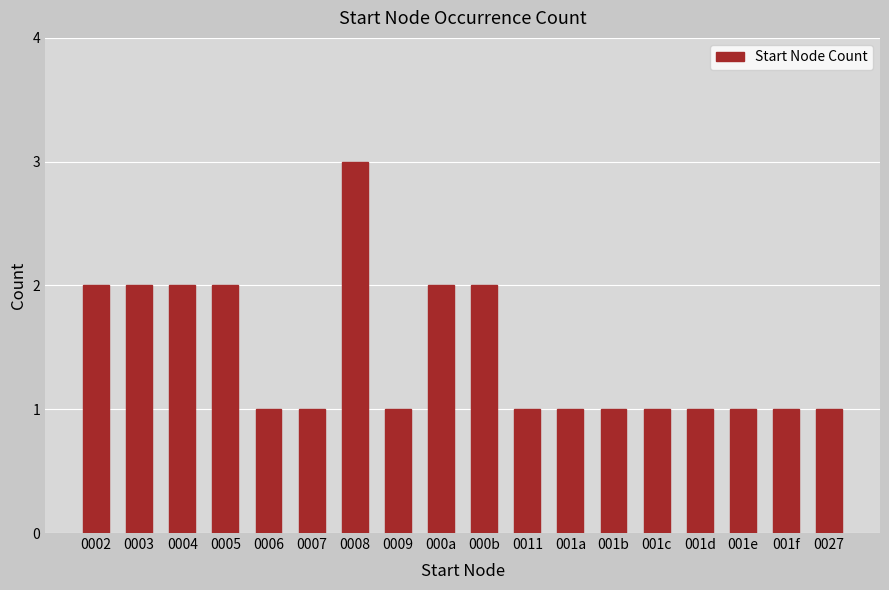

What is the minimum value shown in the chart?

1